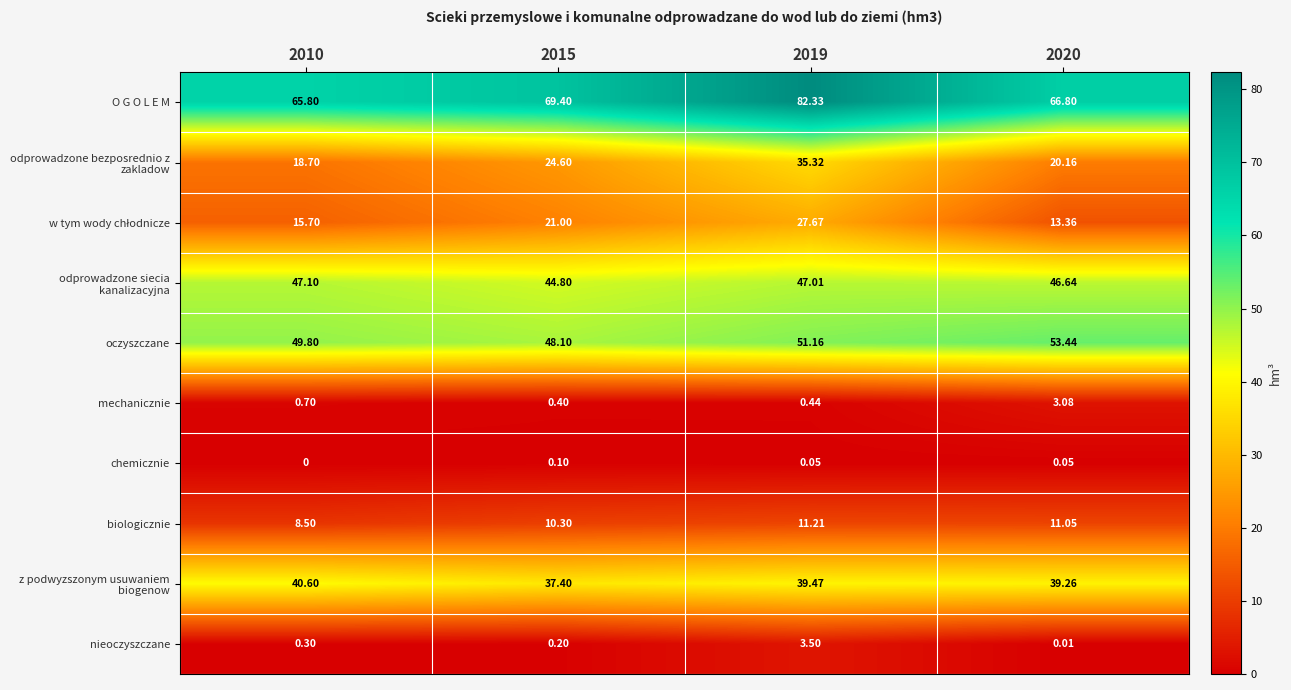

Which series has the largest total across all categories?

O G O L E M